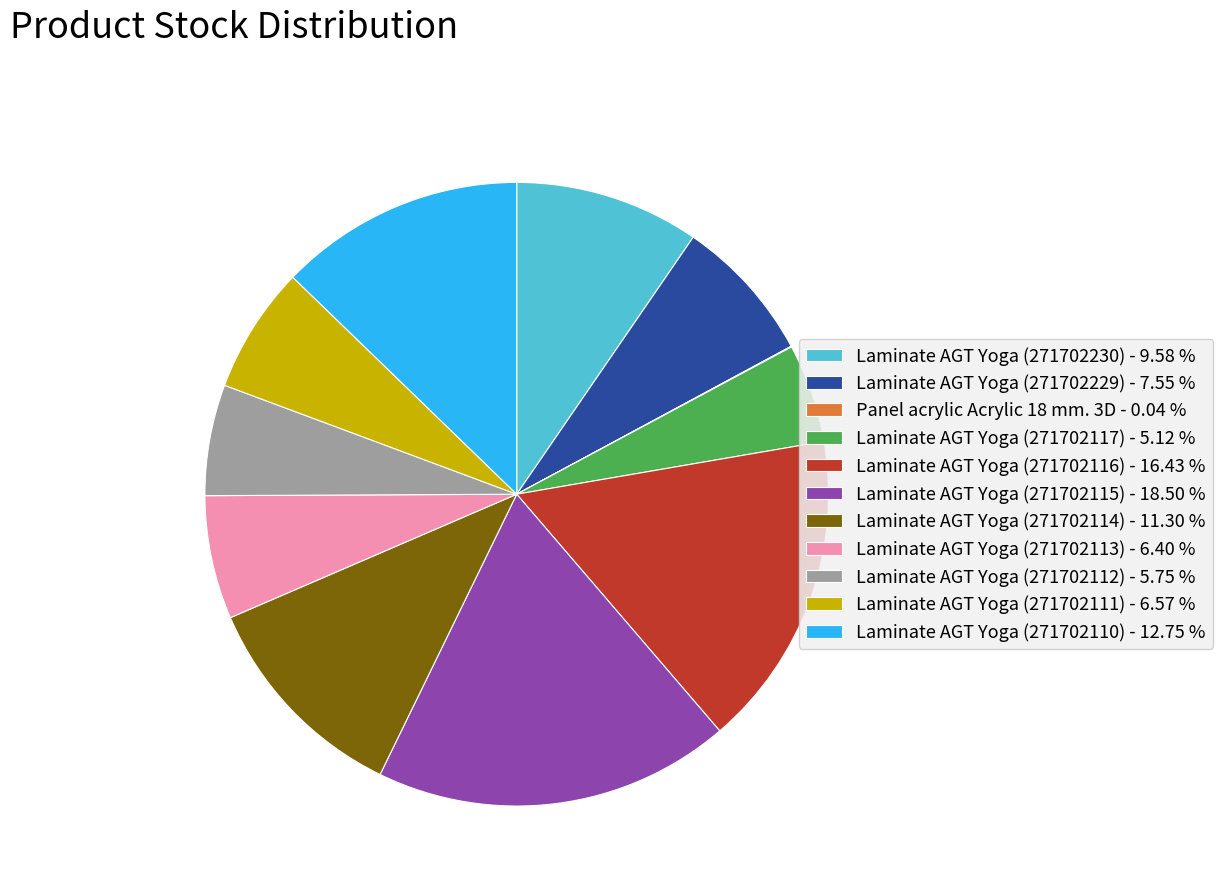

Which has a higher value, Laminate AGT Yoga (271702116) - 16.43 % or Laminate AGT Yoga (271702114) - 11.30 %?

Laminate AGT Yoga (271702116) - 16.43 %